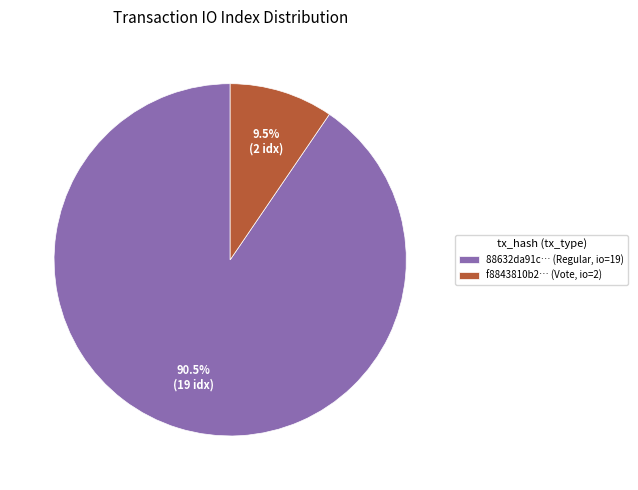

What is the largest slice in the pie chart?

88632da91c… (Regular, io=19)